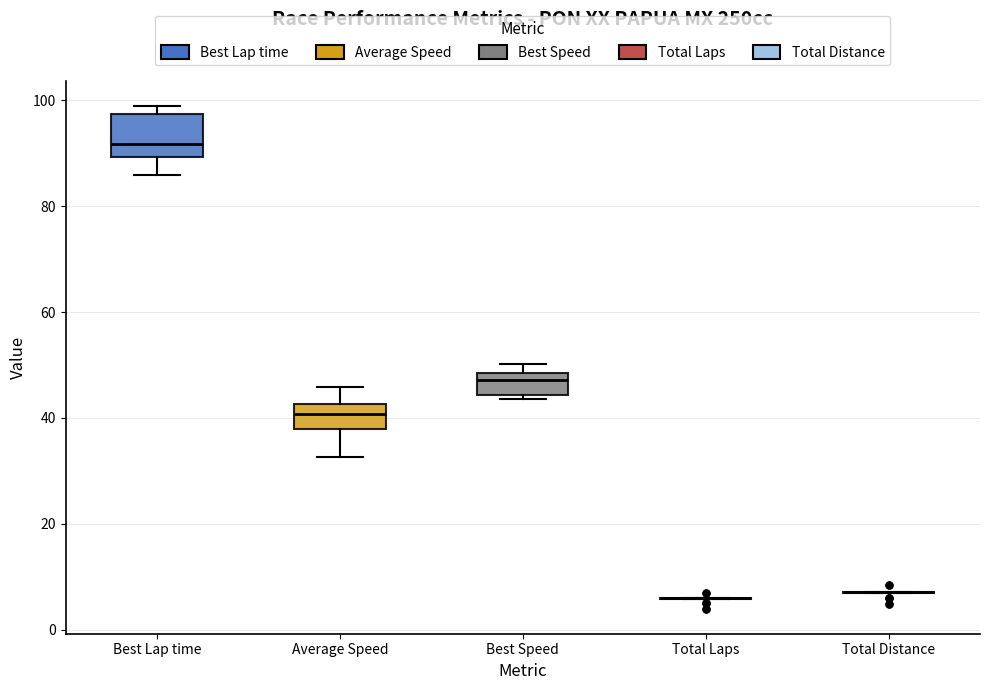

Reading left to right, read every box against the y-axis: the position of its median line, the range the box covers, and the ends of its whiskers. The values are not printed on the chart, so give them approximately, as read against the axis.

Best Lap time: median 92, box 90 to 98, whiskers 86 to 98 (just above the box's upper edge)
Average Speed: median 40, box 38 to 42, whiskers 32 to 46
Best Speed: median 48 (just below the box's upper edge), box 44 to 48, whiskers 44 (just below the box's lower edge) to 50
Total Laps: box collapsed to a line at 6, whiskers 6 to 6
Total Distance: box collapsed to a line at 8, whiskers 6 to 8